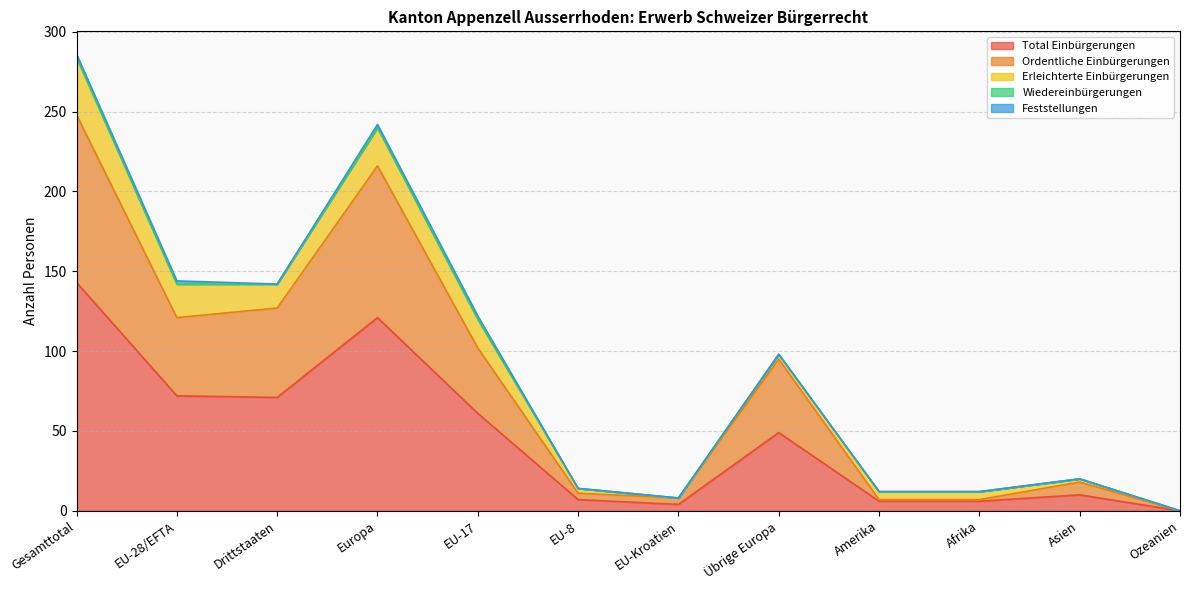

True or false: Total Einbürgerungen and Feststellungen cross at least once.

False